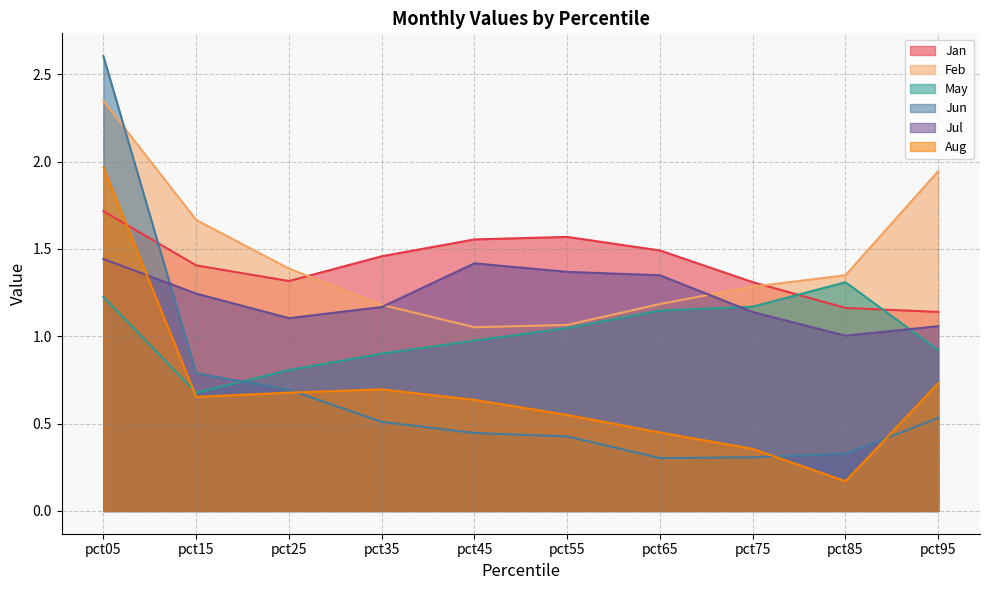

How many interior local valleys does the May series have?

1